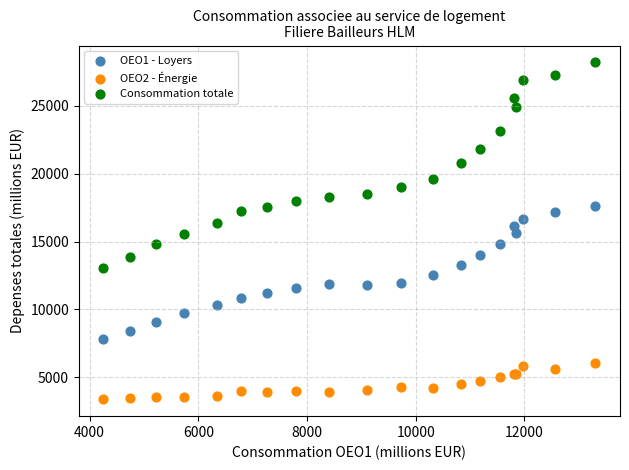

Which series has the widest spread of Y values?

Consommation totale